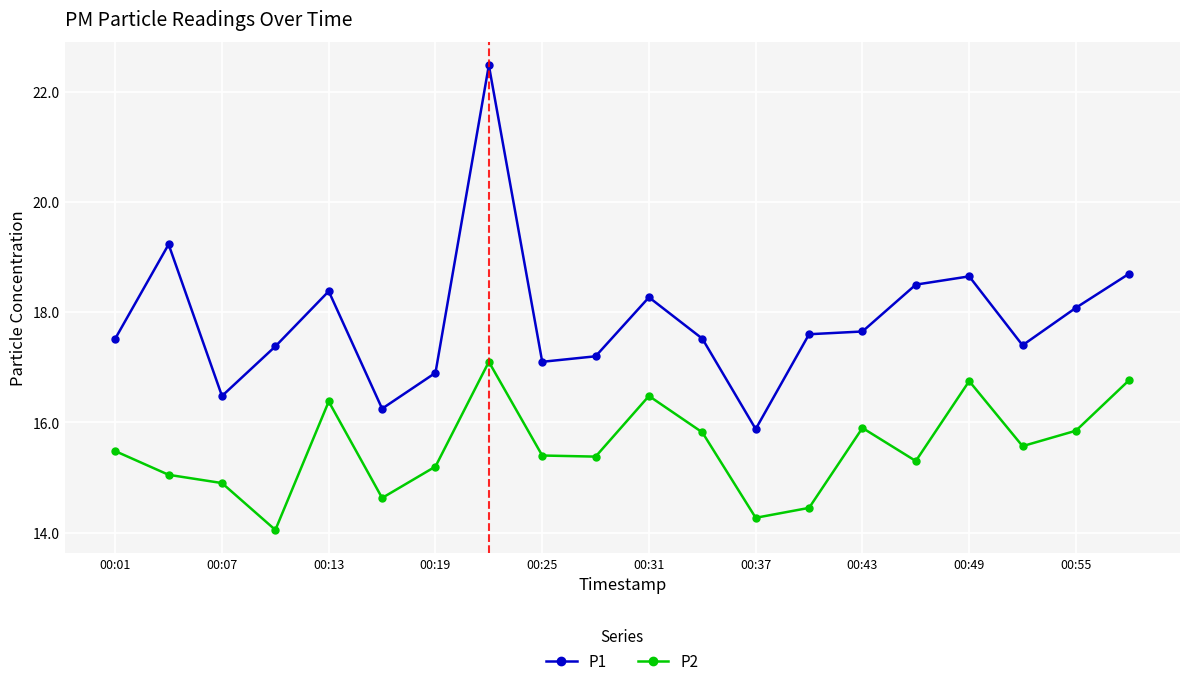

List the series in order of their peak value, highest first.

P1, P2